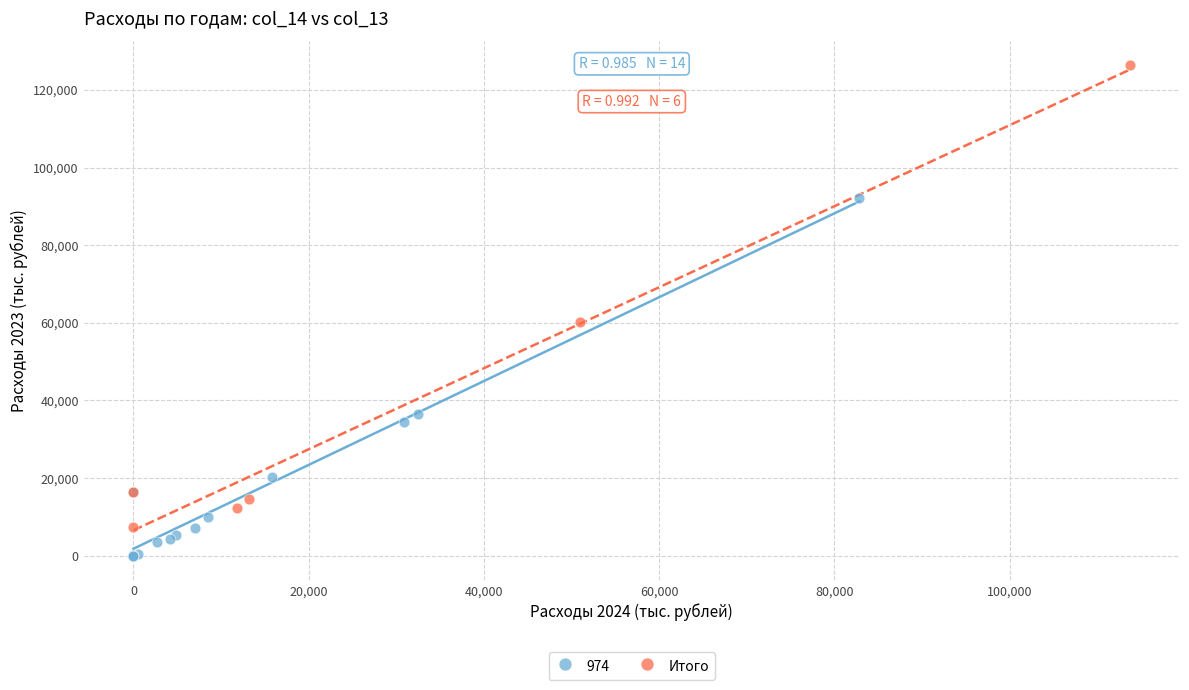

Which series has the largest Y range (max minus min)?

Итого